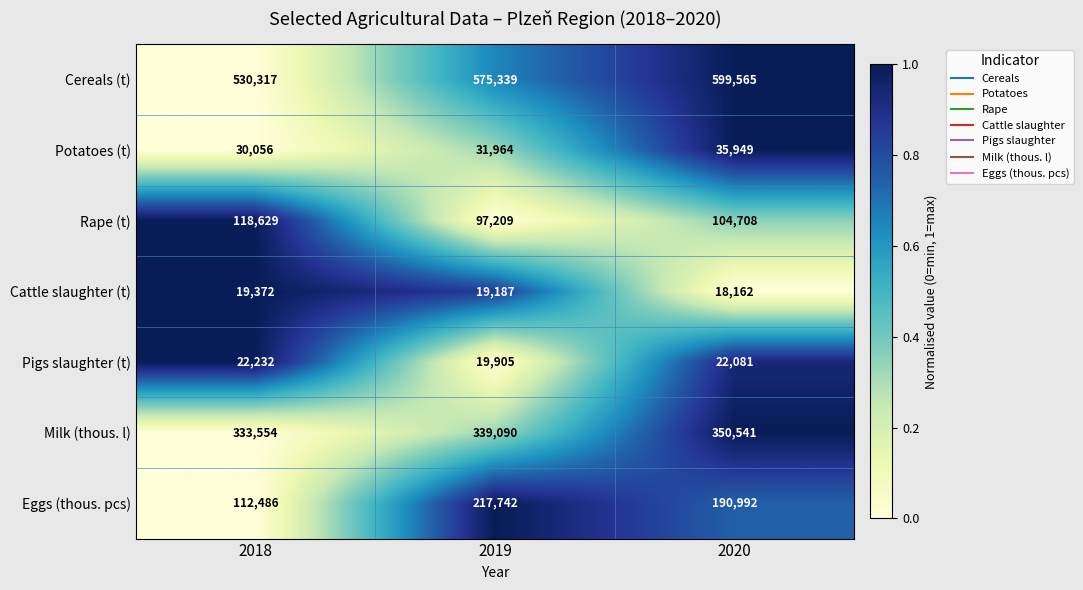

What is the difference between the Potatoes (t) values at 2018 and 2019?

1908